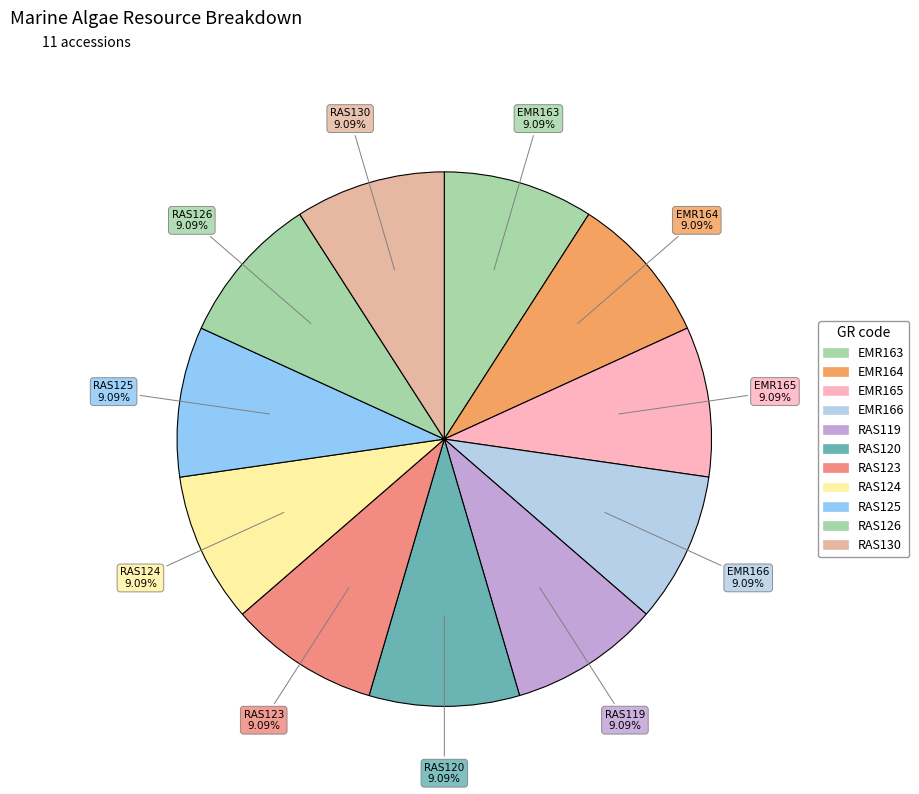

Is there any slice that represents more than half of the pie?

No